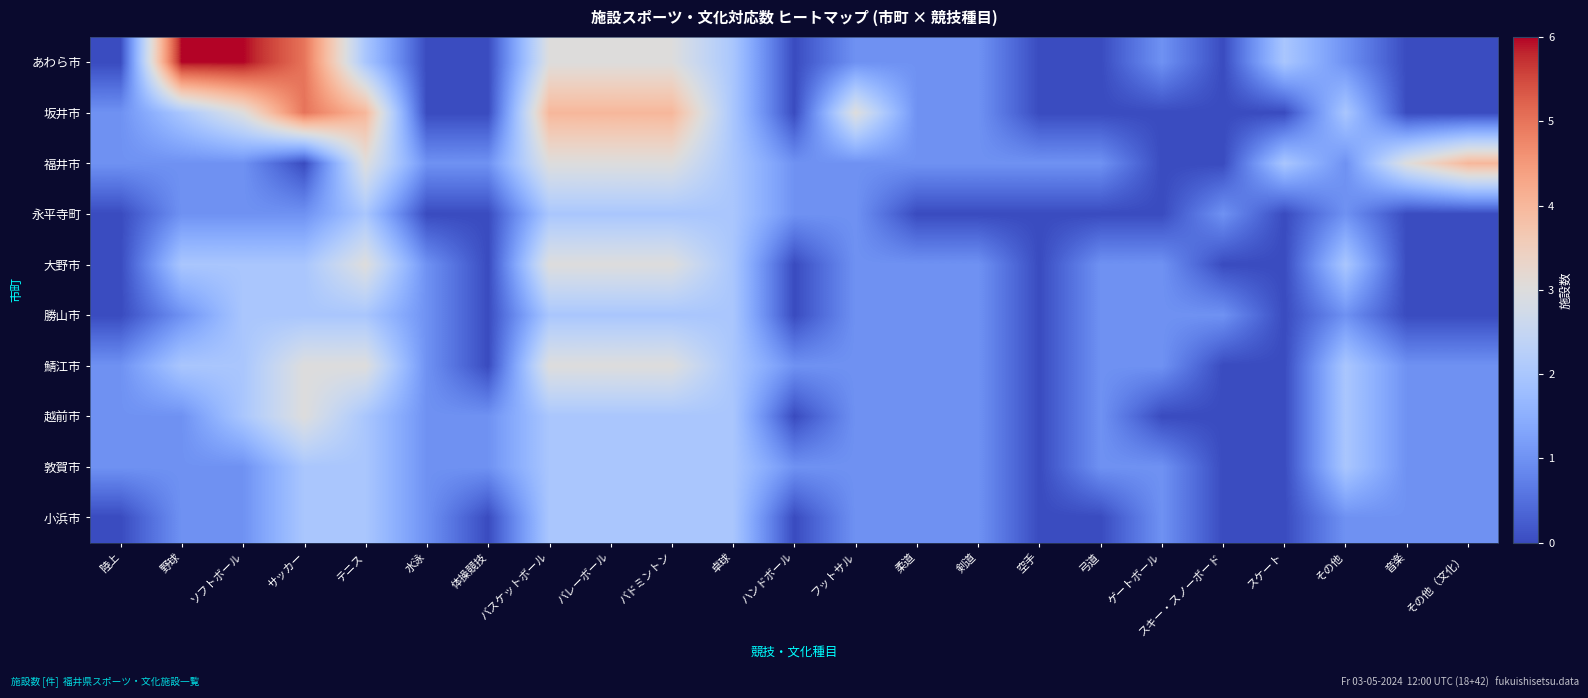

What is the total value across all series at 卓球?

20